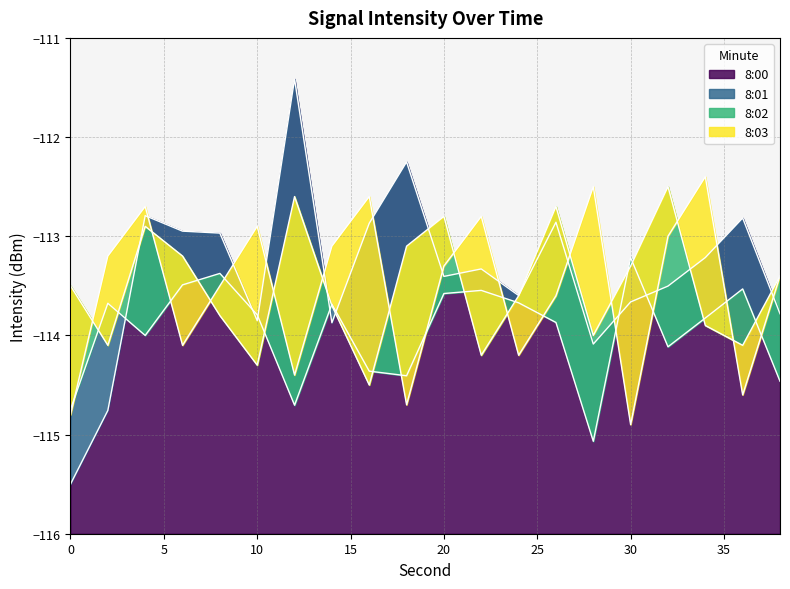

How many intersections are there between 8:00 and 8:01?

7